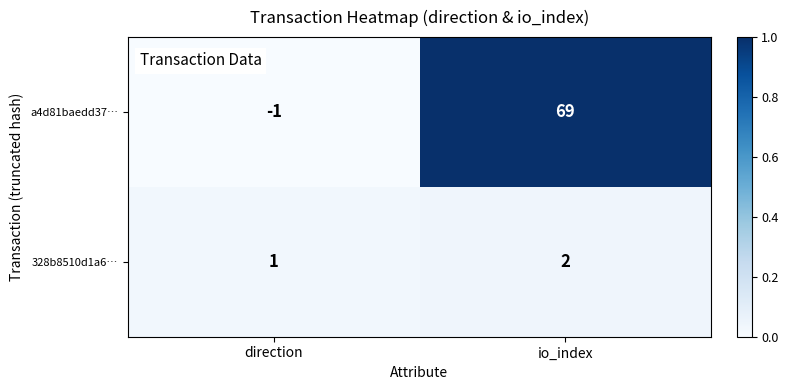

Which series has the largest total across all categories?

a4d81baedd37…